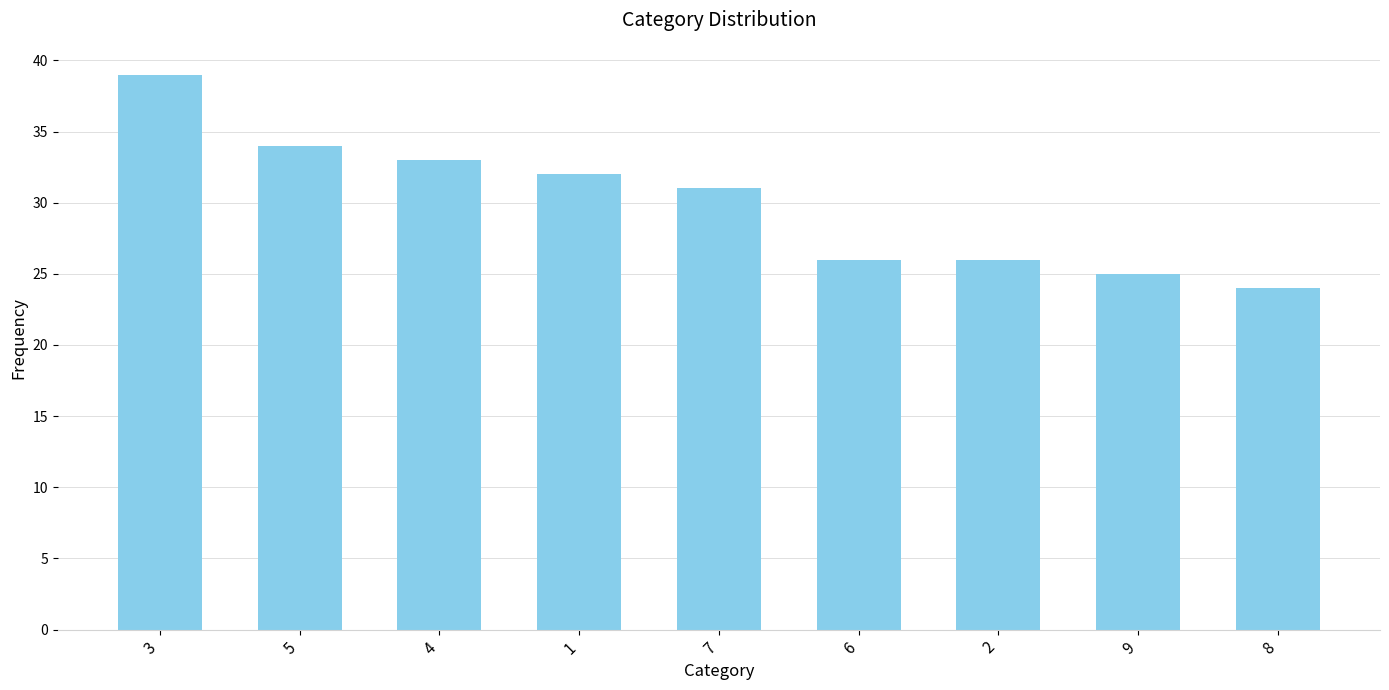

True or false: the data shows 39 at 2.

False